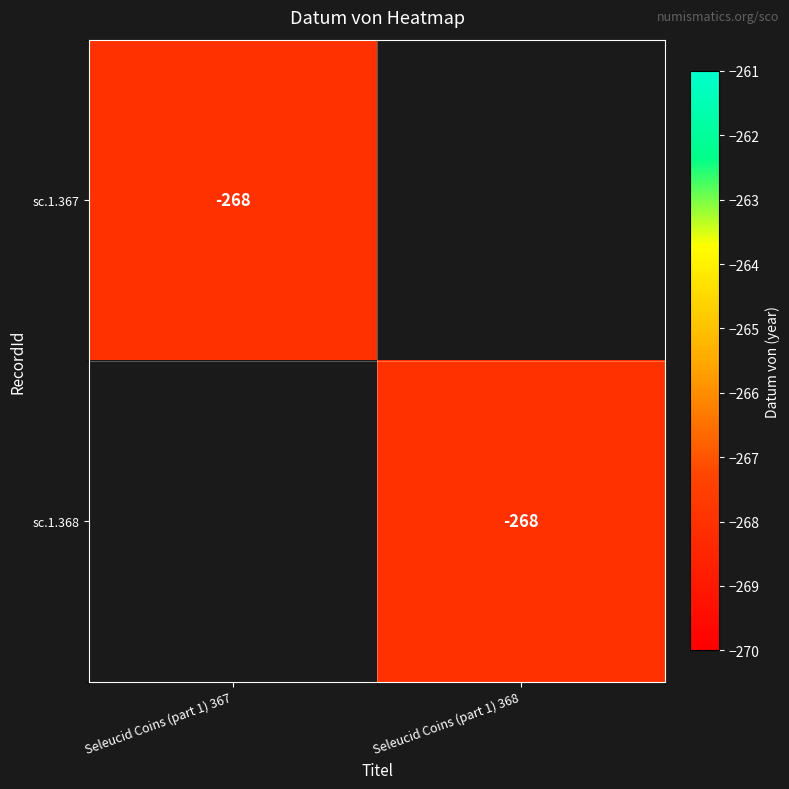

Which has a higher value, Seleucid Coins (part 1) 367 or Seleucid Coins (part 1) 368?

Seleucid Coins (part 1) 367